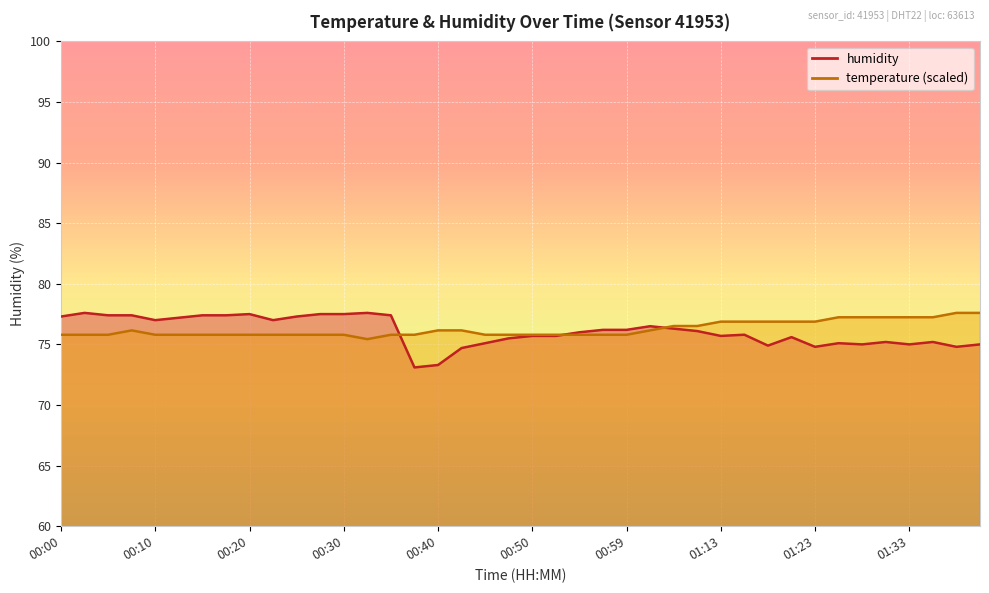

What is the lowest value of the temperature series?

75.4